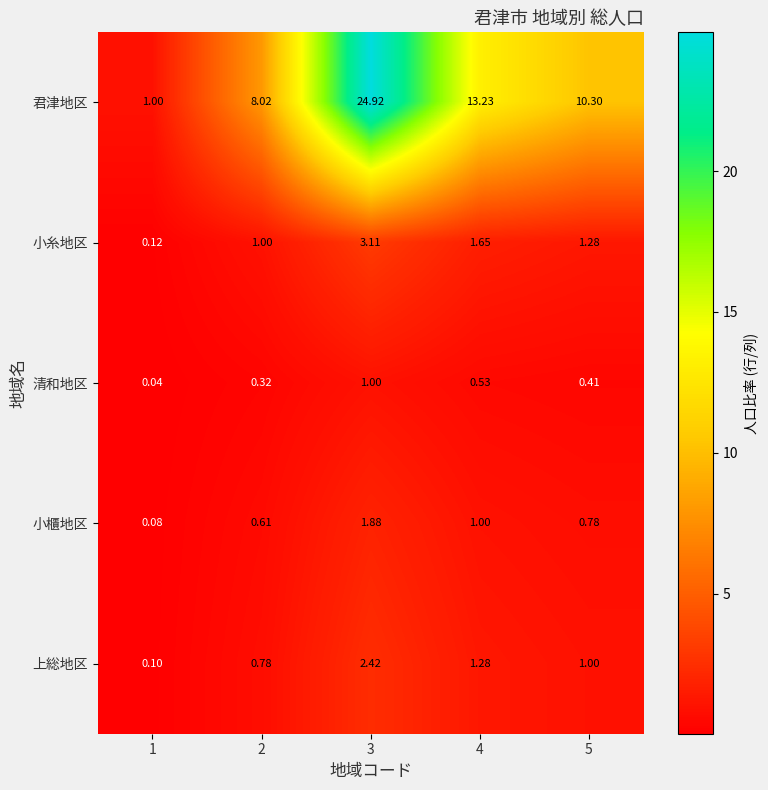

Between 1 and 2, which series saw the biggest shift?

君津地区